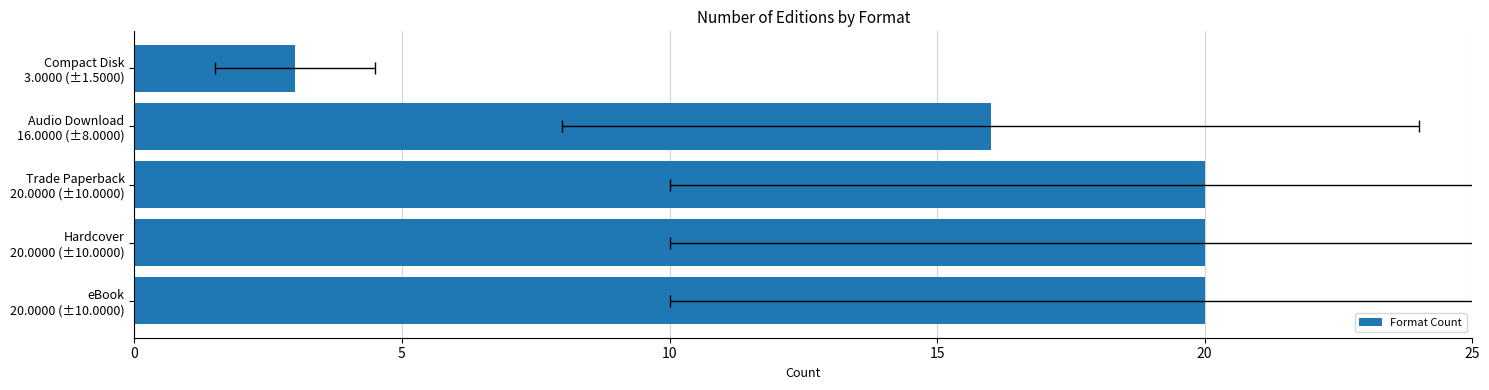

What is the sum of the values at eBook 20.0000 (±10.0000) and Trade Paperback 20.0000 (±10.0000)?

40